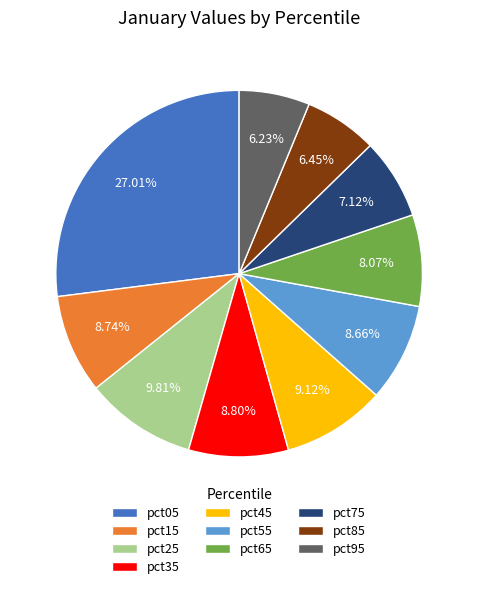

Which category has the biggest portion of the pie?

pct05